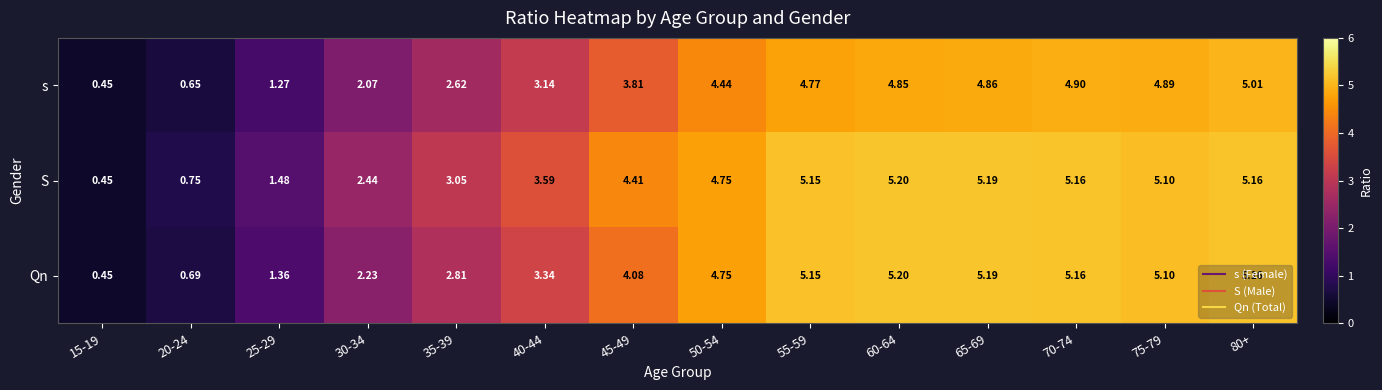

How many distinct data groups are displayed?

3